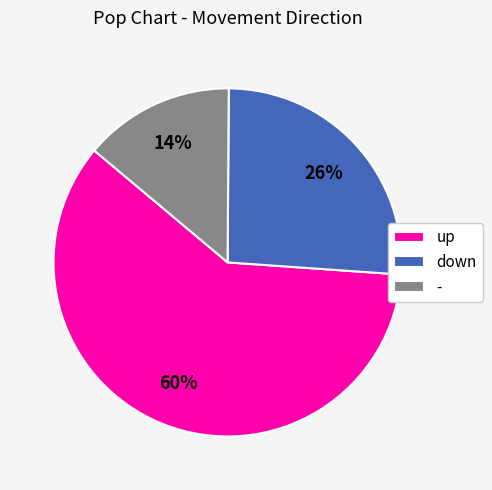

How many slices are in this pie chart?

3